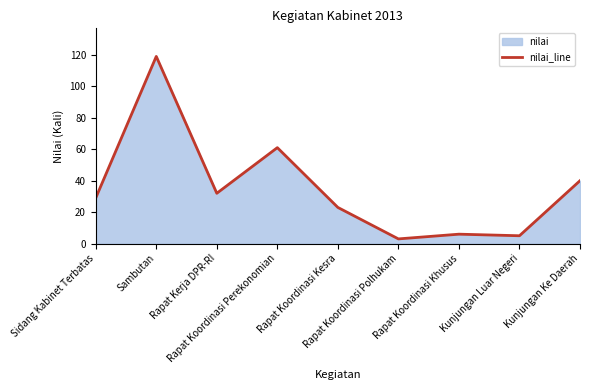

Which label corresponds to the largest value in the chart?

Sambutan